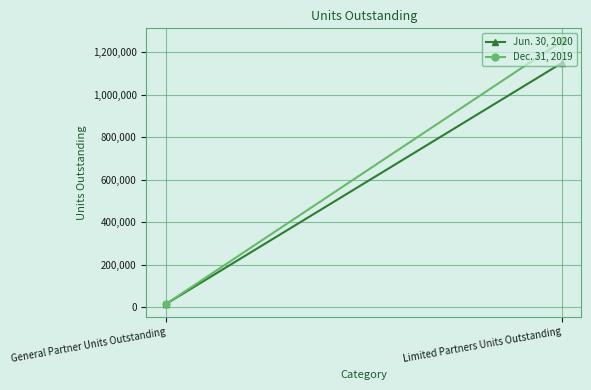

Reading right to left, extract all data points from this chart.

Jun. 30, 2020: Limited Partners Units Outstanding=1149014.3	General Partner Units Outstanding=14657.7
Dec. 31, 2019: Limited Partners Units Outstanding=1251286.9	General Partner Units Outstanding=14657.7